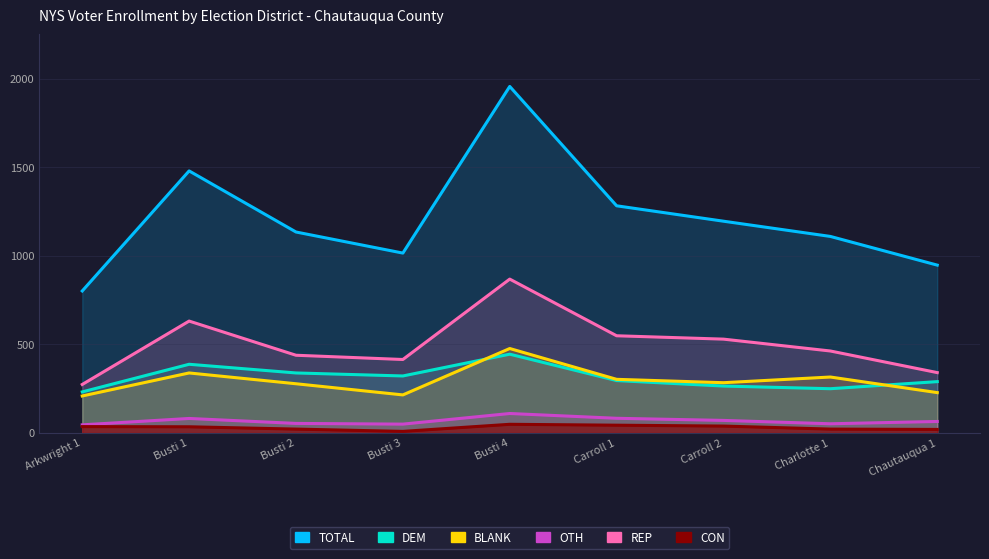

What is the label of the 8th point from the right?

Busti 1